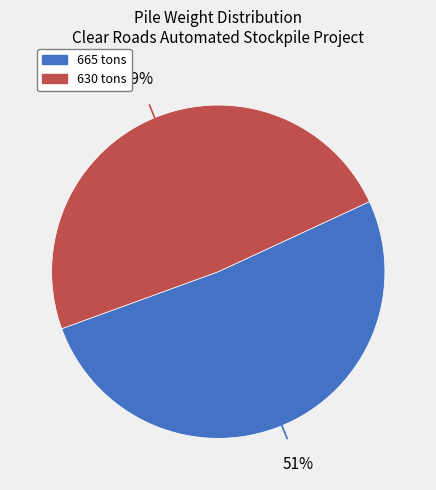

To the nearest percent, what is the average slice percentage?

50%